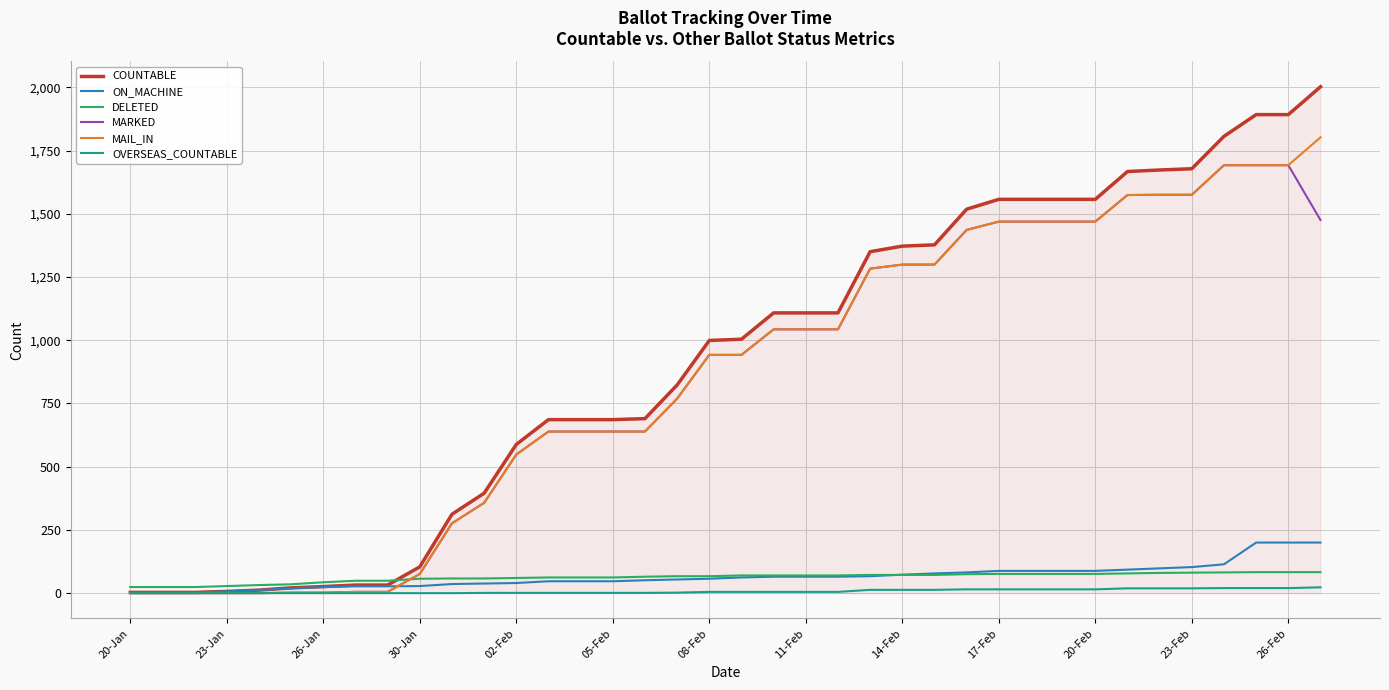

True or false: DELETED and OVERSEAS_COUNTABLE cross at least once.

False